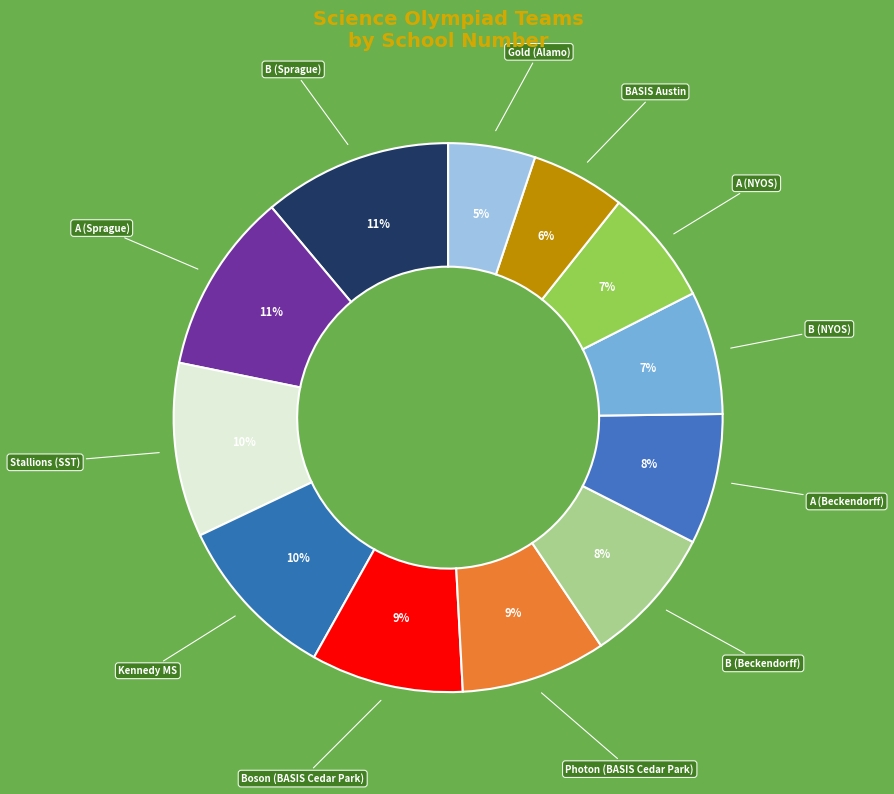

To the nearest percent, what portion does B (Sprague) represent?

11%